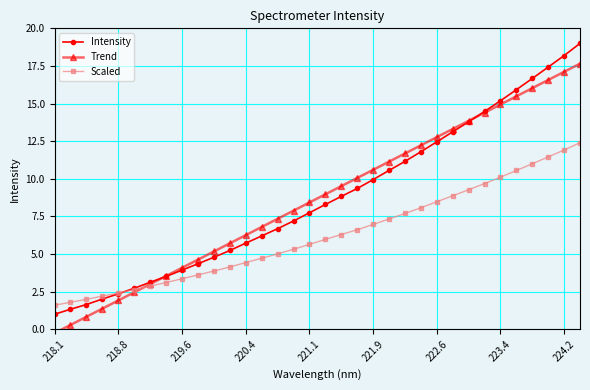

After their last crossing, which series has the higher values: Intensity or Scaled?

Intensity